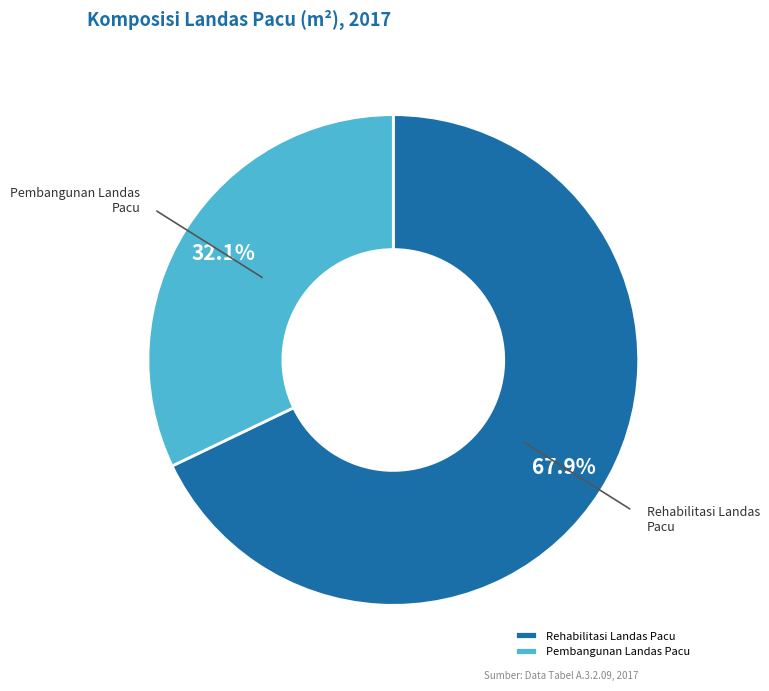

What is the total percentage of Pembangunan Landas Pacu and Rehabilitasi Landas Pacu?

100.0%